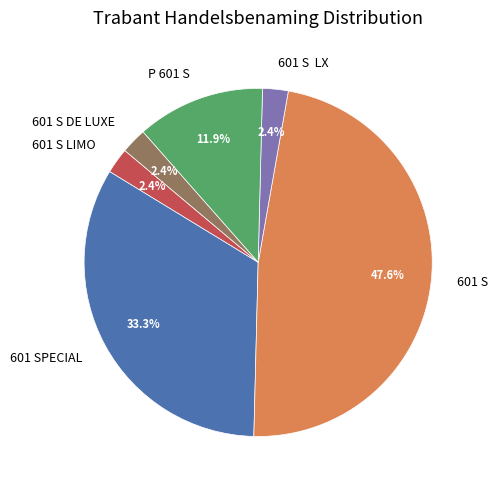

Does any single category account for the majority?

No